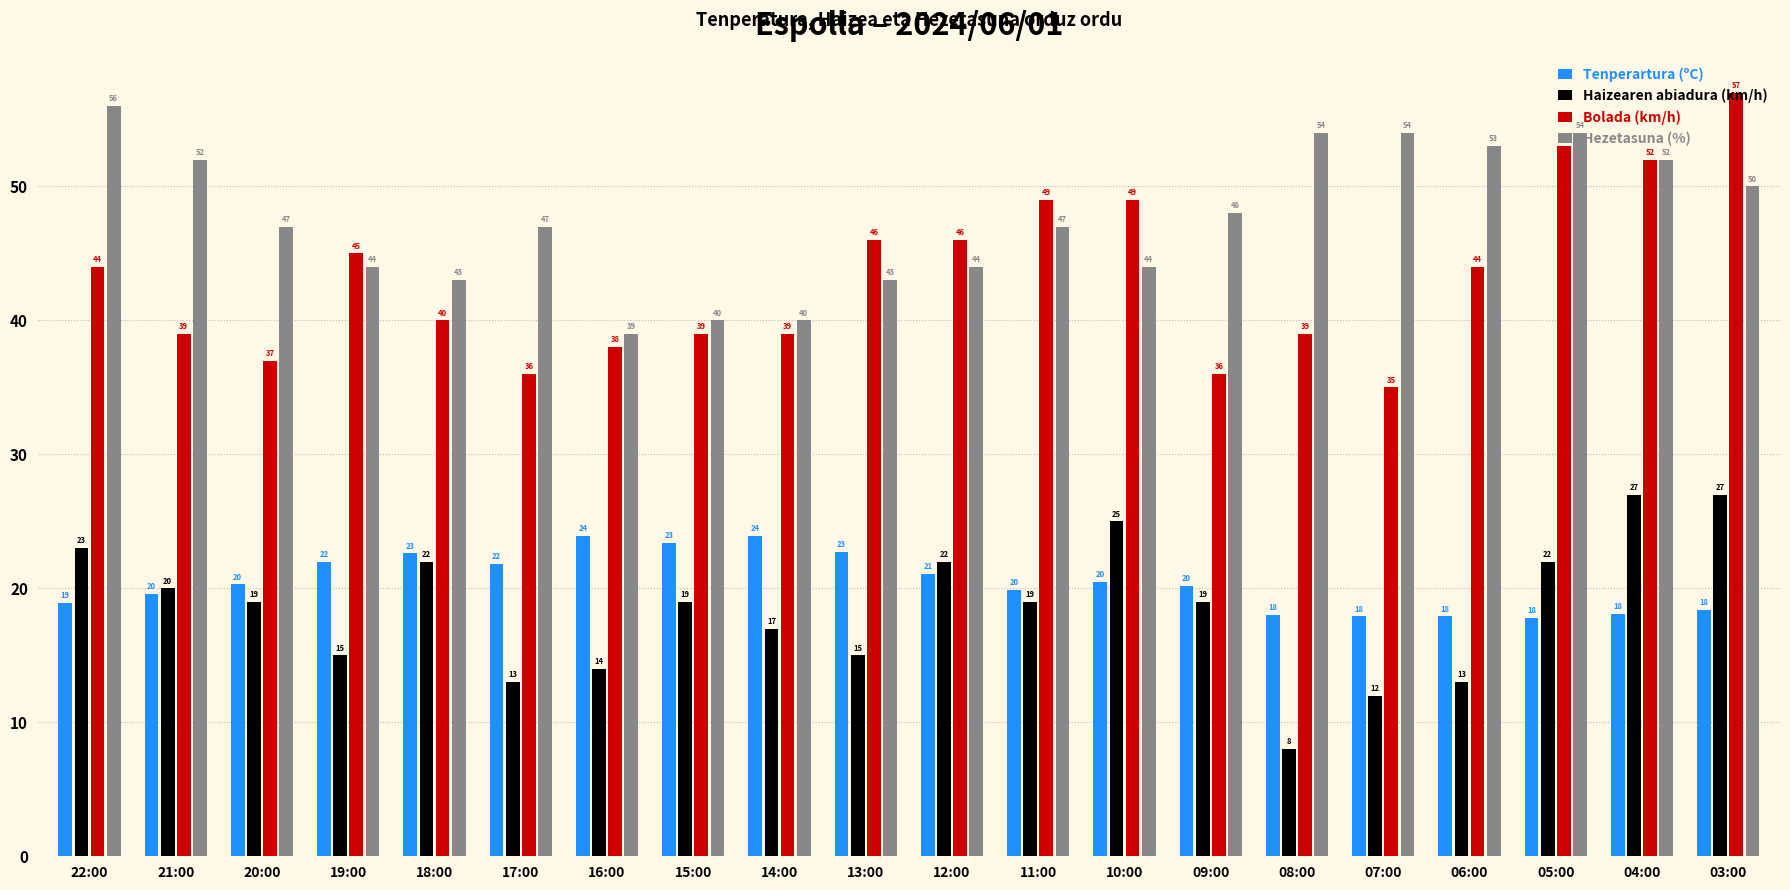

What is the spread (max minus min) of values at 17:00?

34.0